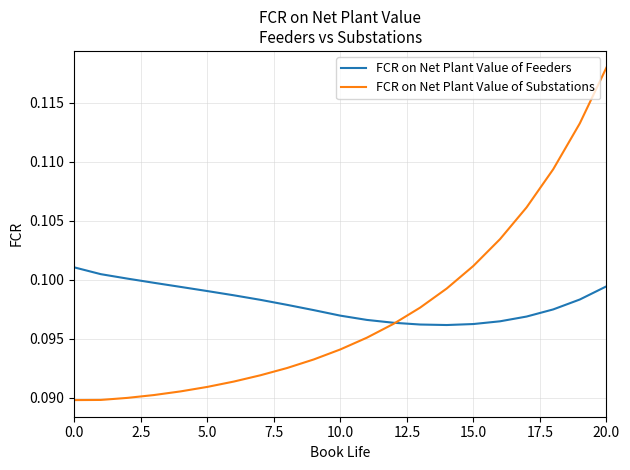

In FCR on Net Plant Value of Feeders, how many points are lower than both neighbors (excluding endpoints)?

1